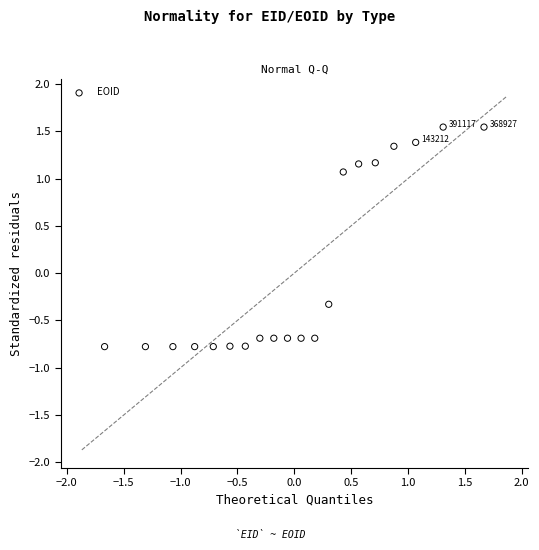

What Y value in the scatter plot is closest to 0?

-0.3